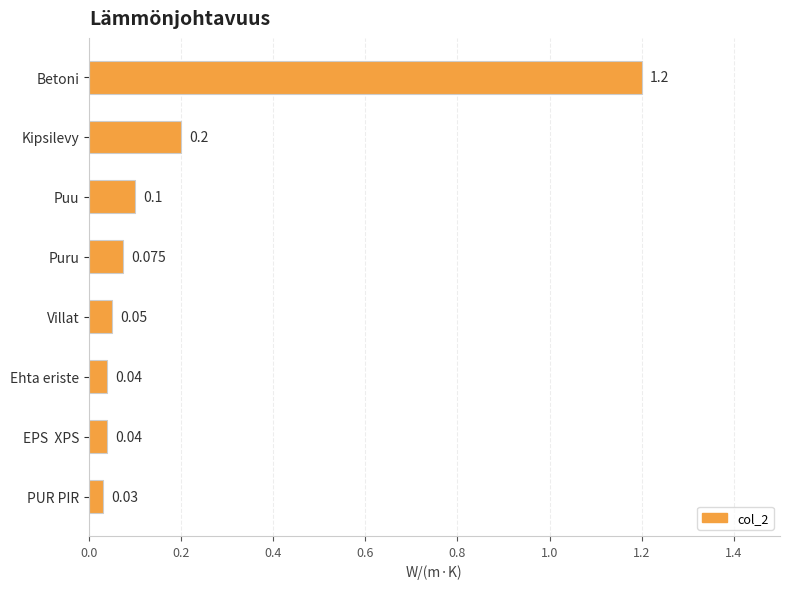

Between PUR PIR and Puru, which is larger?

Puru